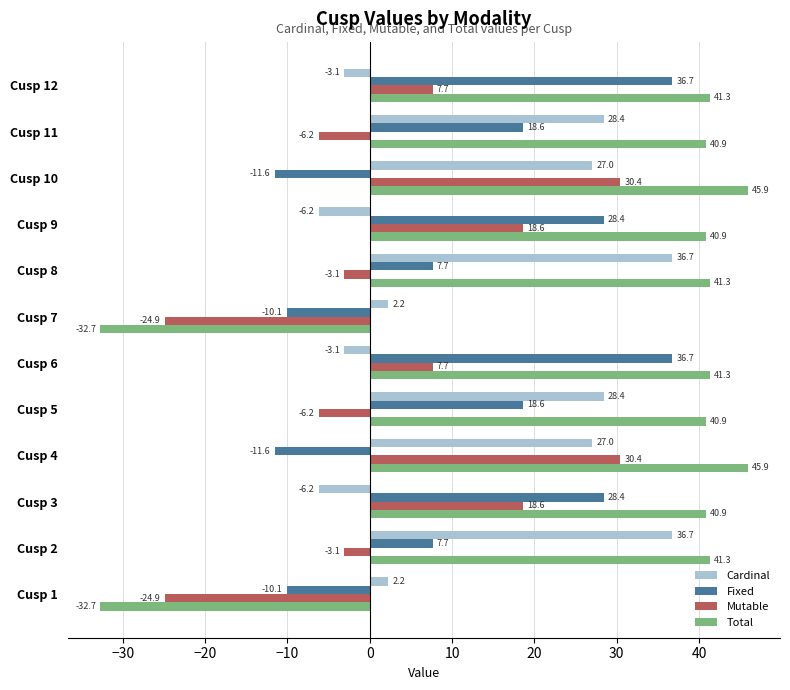

What is the approximate value of Total at Cusp 11?

40.9